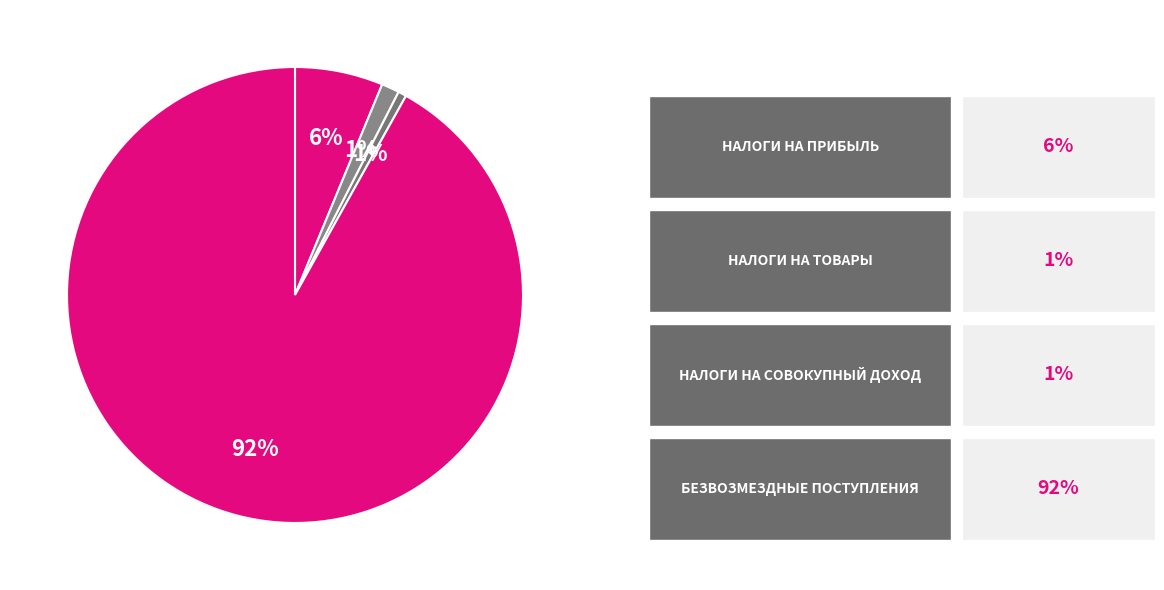

How many segments does this pie chart have?

4